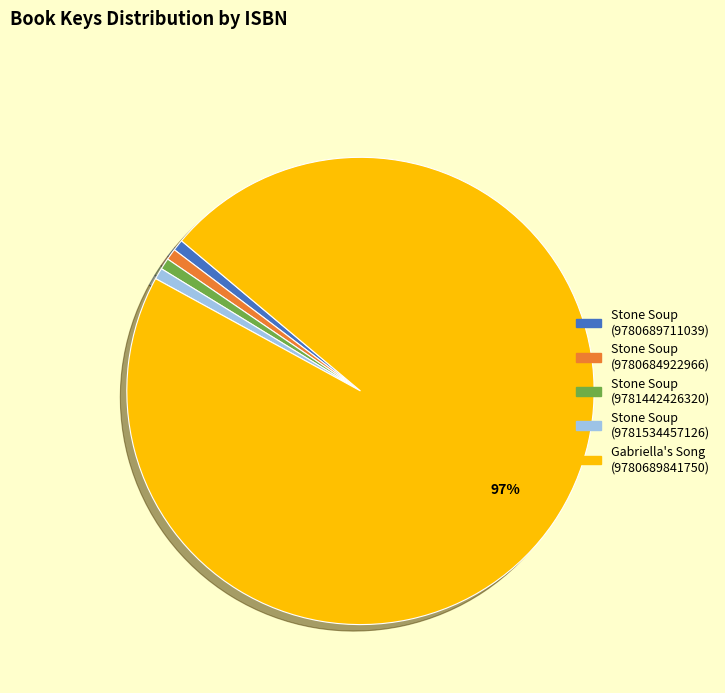

Count the number of slices in the pie.

5